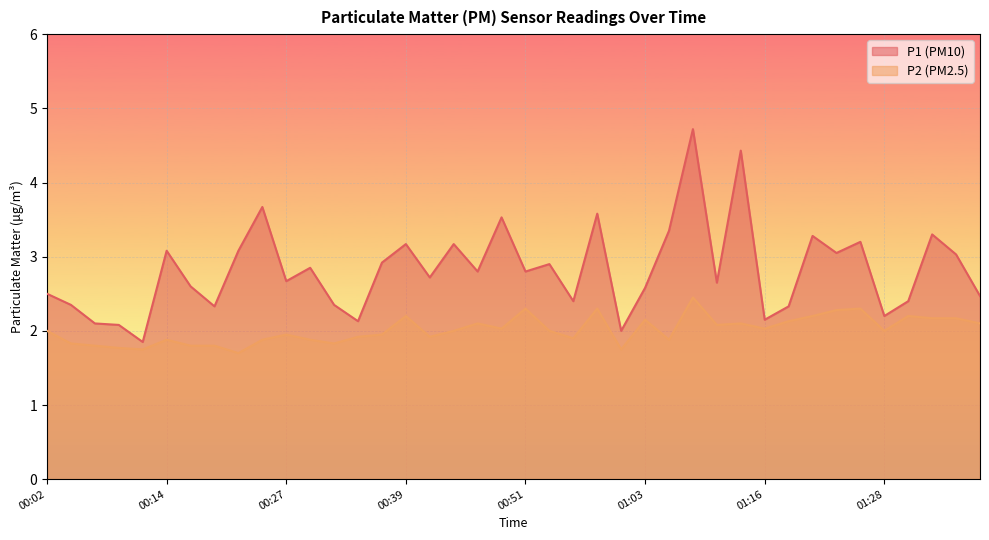

Does the chart display data point markers on the line(s)?

No